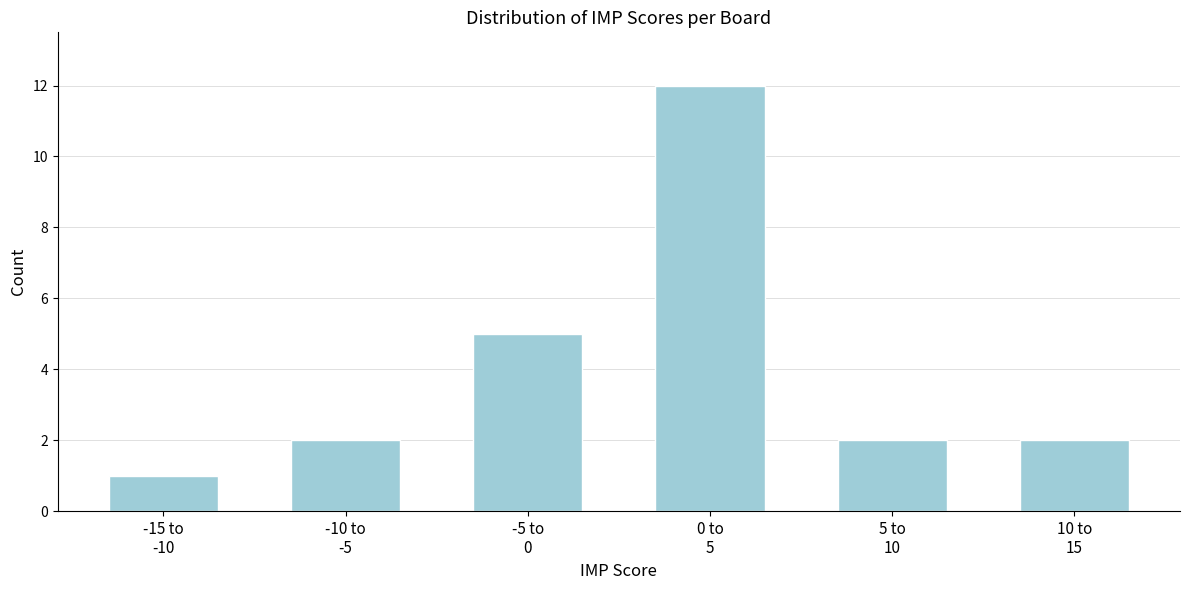

Reading left to right, extract all data points from this chart.

1	2	5	12	2	2